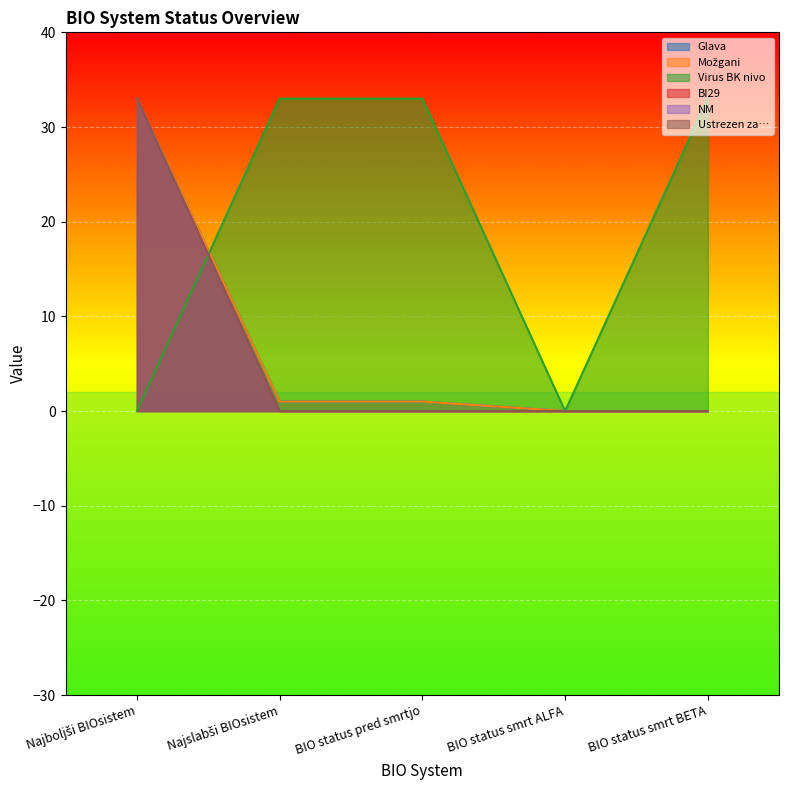

True or false: BI29 and Ustrezen za… intersect in this chart.

False